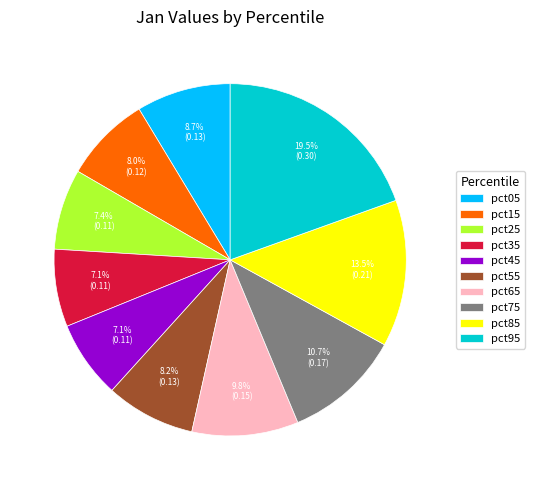

Does pct25 account for over 50% of the chart?

No